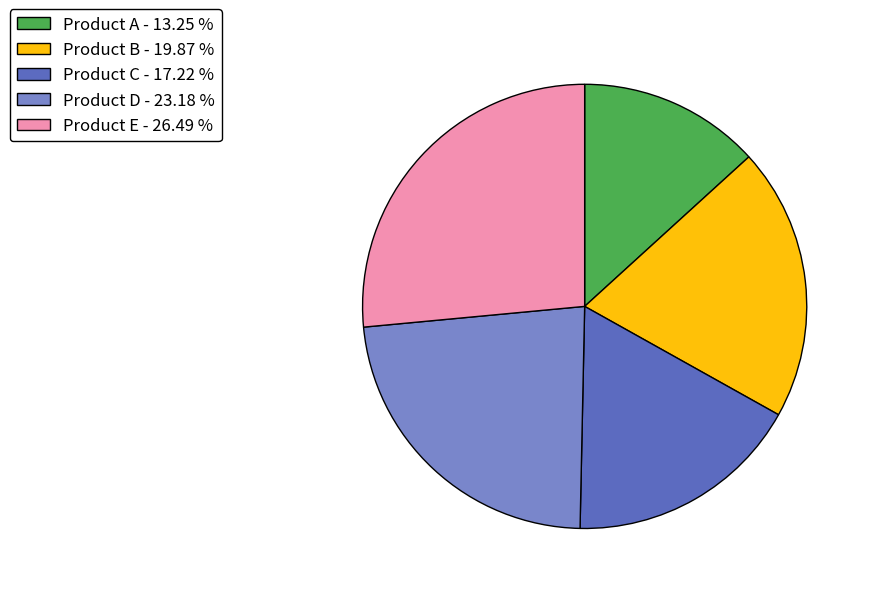

Is there a majority slice in this chart?

No